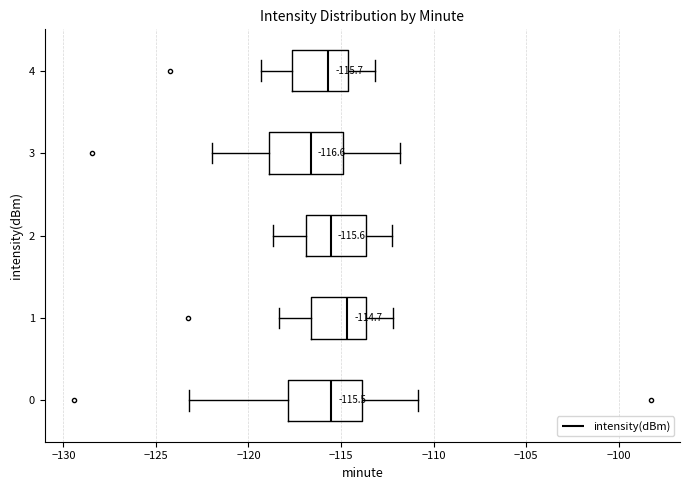

Which box has the furthest to the left median line?

3